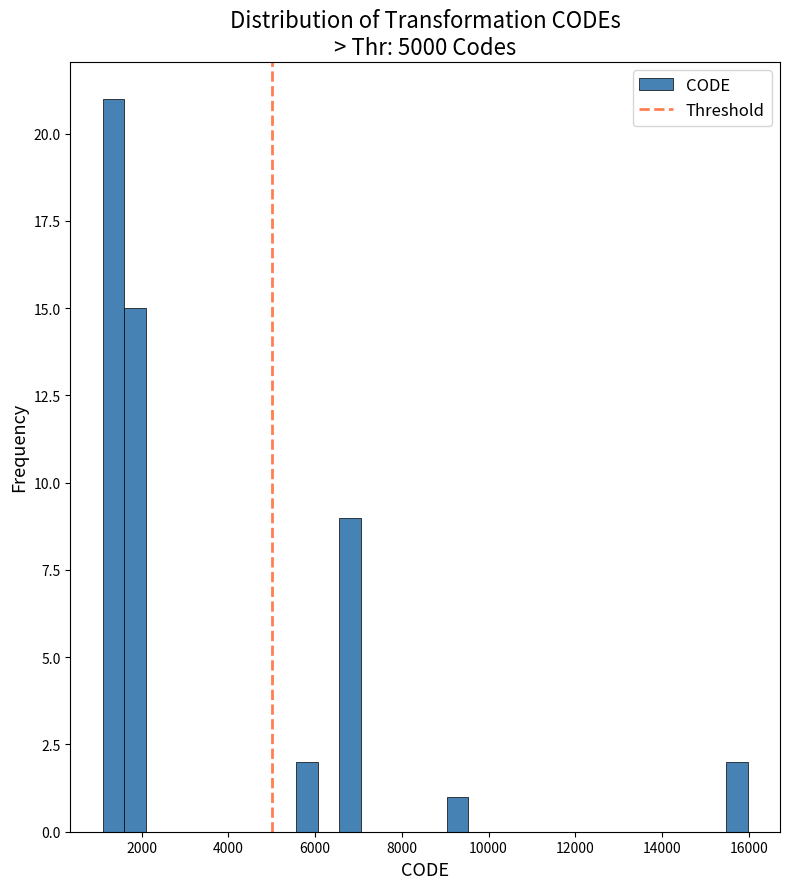

Read against the x-axis, roughly where is the centre of the tallest bar?

1400